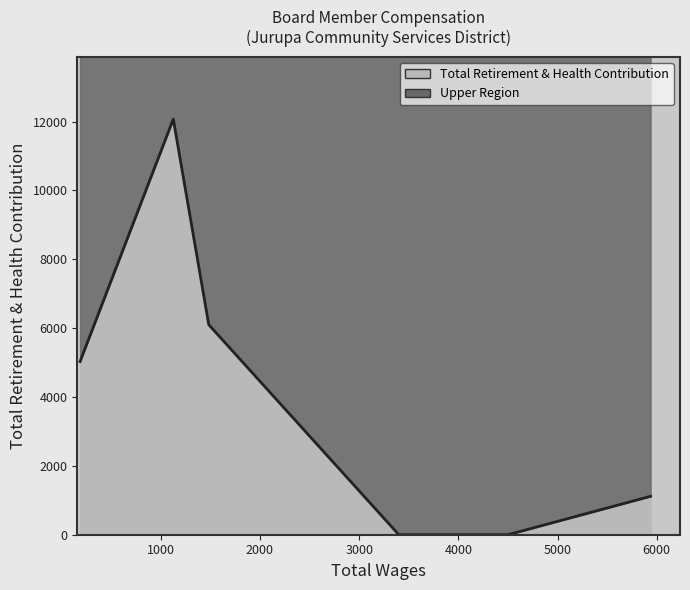

List the labels in order of value, largest first.

1126.0, 1484.0, 186.0, 5938.0, 4500.0, 3400.0